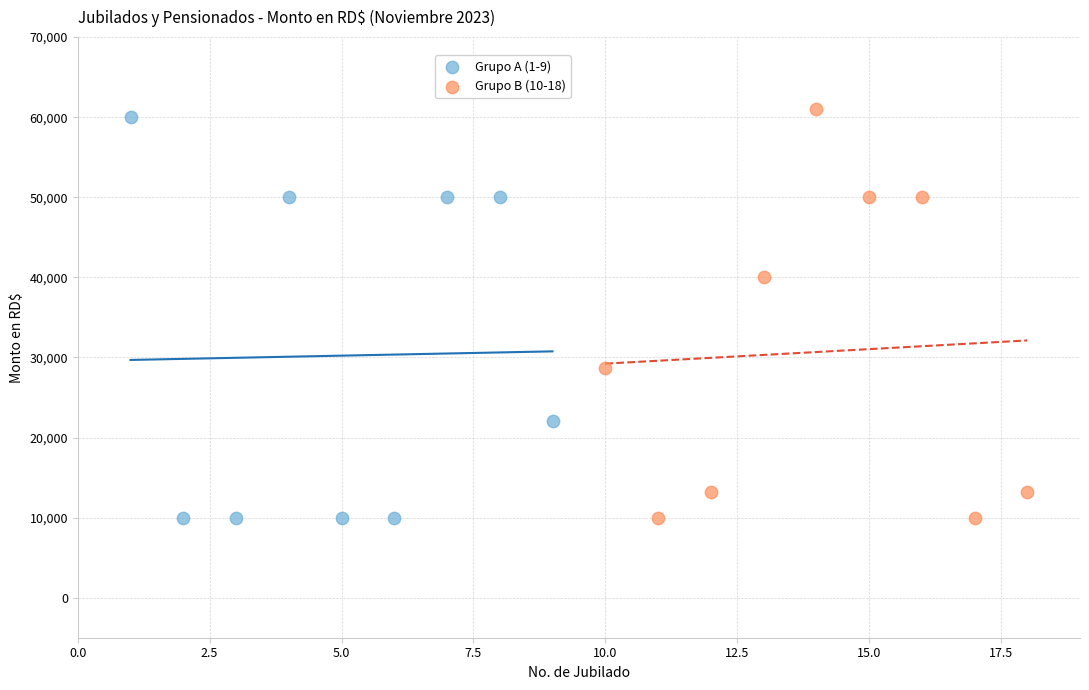

What are all the series names shown in the legend?

Grupo A (1-9), Grupo B (10-18)